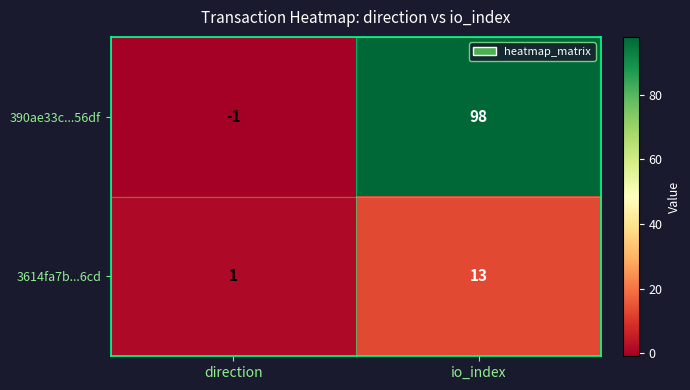

Reading left to right, extract all data points from this chart.

390ae33c...56df: direction=-1	io_index=98
3614fa7b...6cd: direction=1	io_index=13